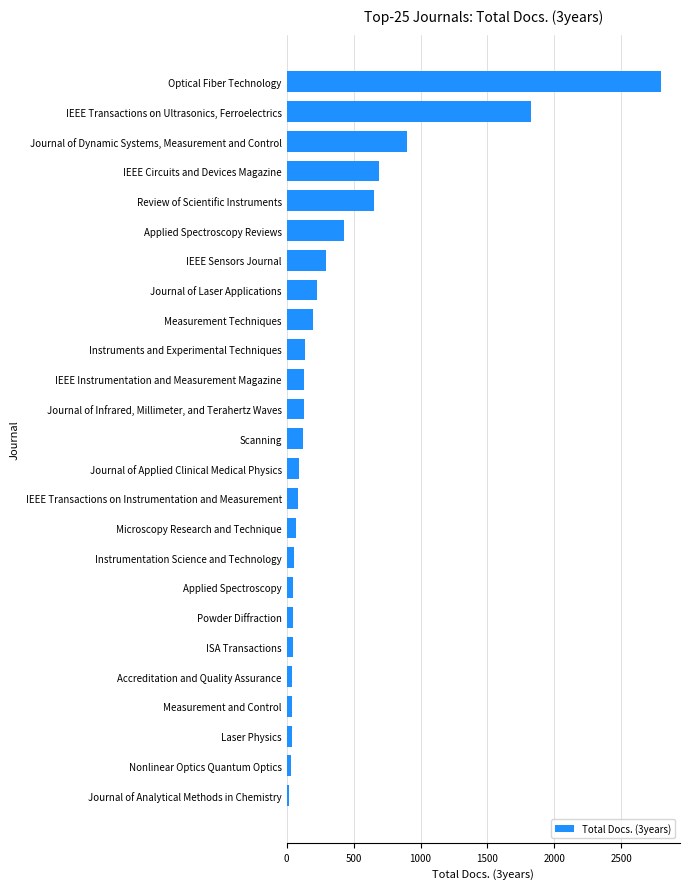

What is the difference between the maximum and second lowest values?

2769